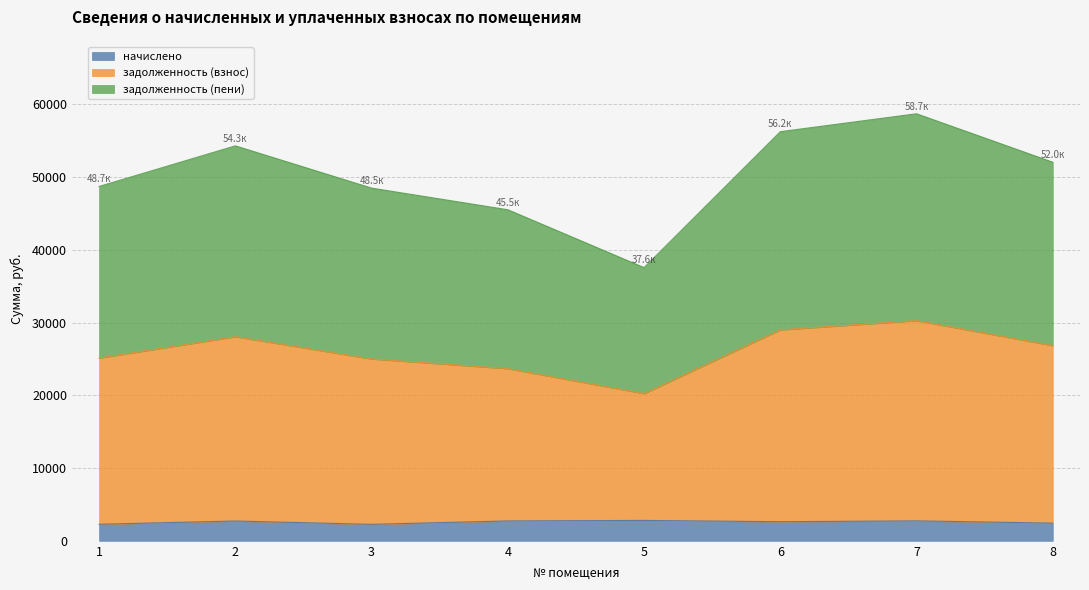

What is the total value across all series at 6?

56237.5